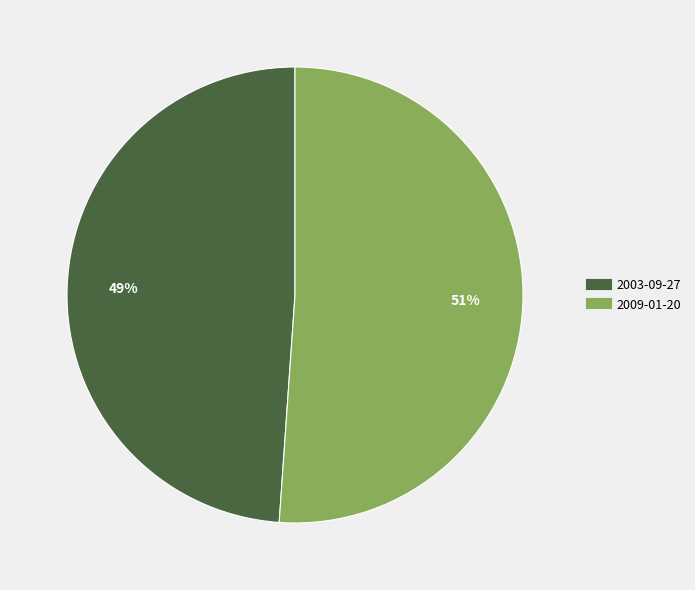

To the nearest percent, what portion does 2003-09-27 represent?

49%